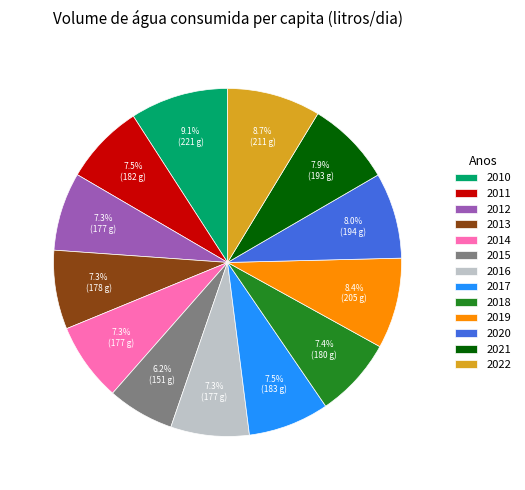

What is the ratio of the value at 2019 to the value at 2020?

1.1